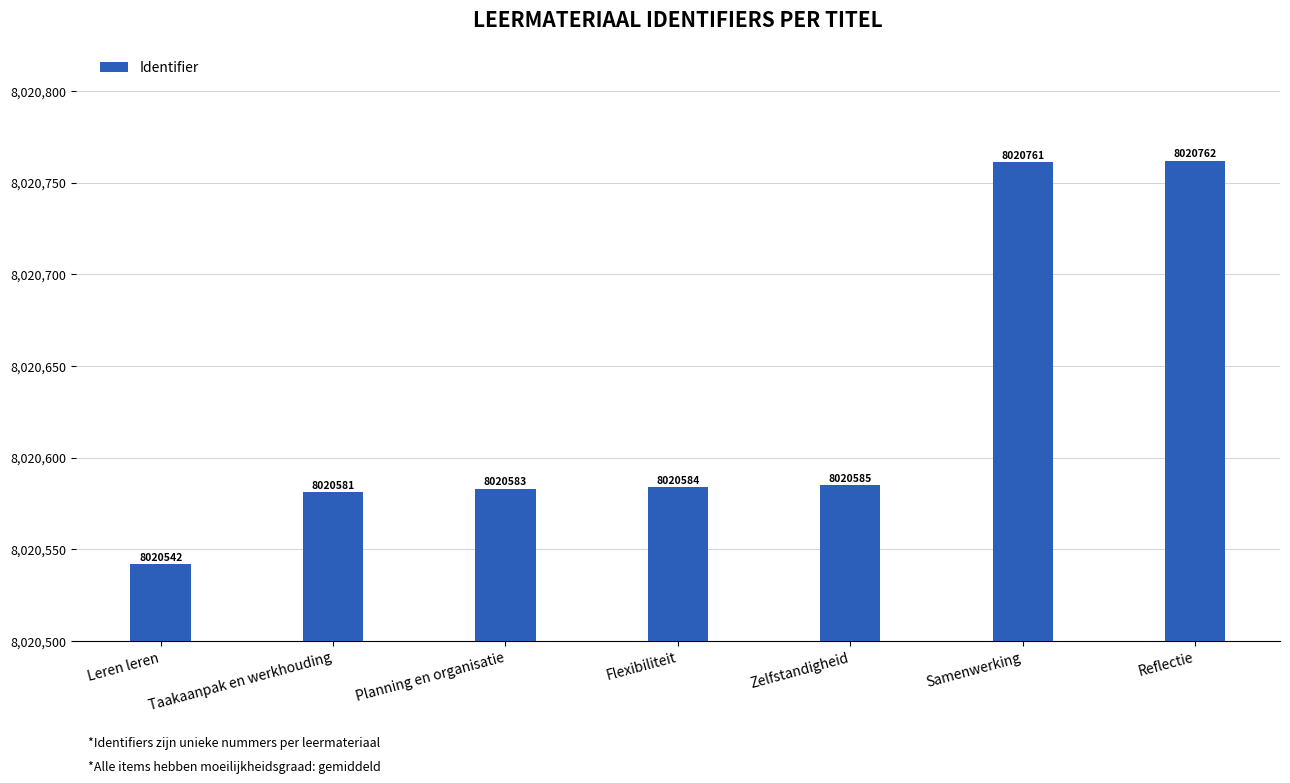

What is the minimum value shown in the chart?

8020542